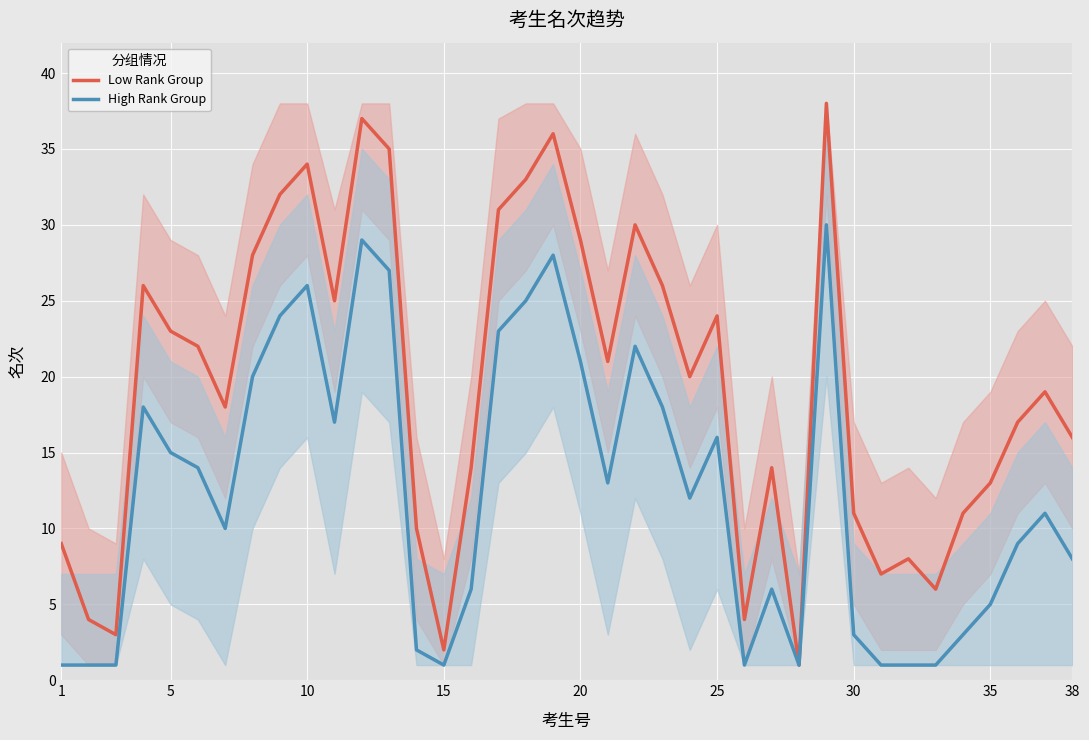

Which series has the largest range (max minus min)?

Low Rank Group